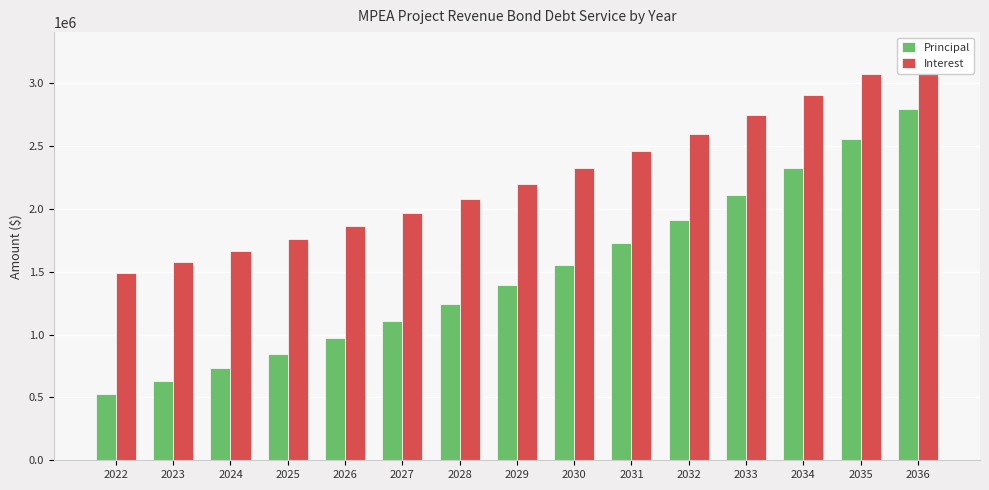

At 2036, list the series in order from largest to smallest.

Interest, Principal